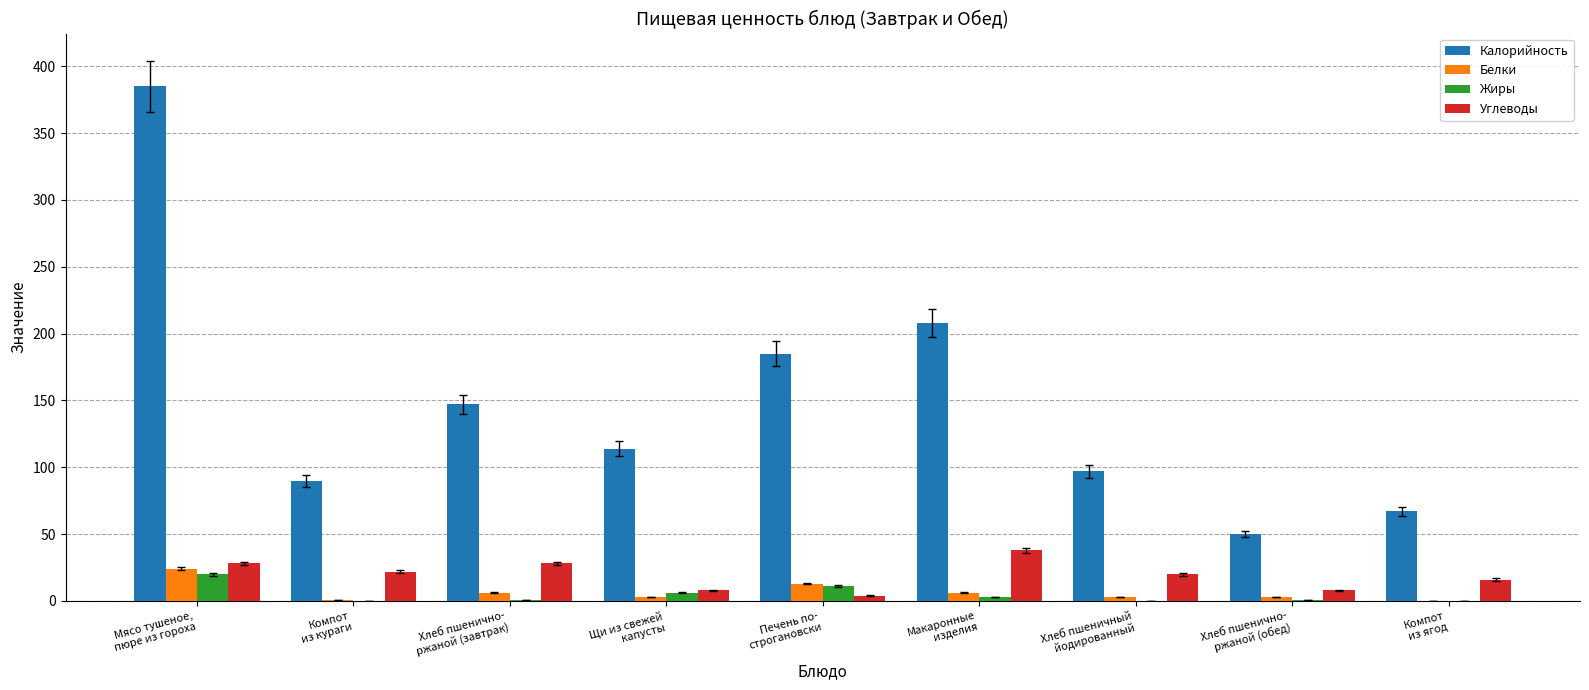

Which series has the largest total across all categories?

Калорийность